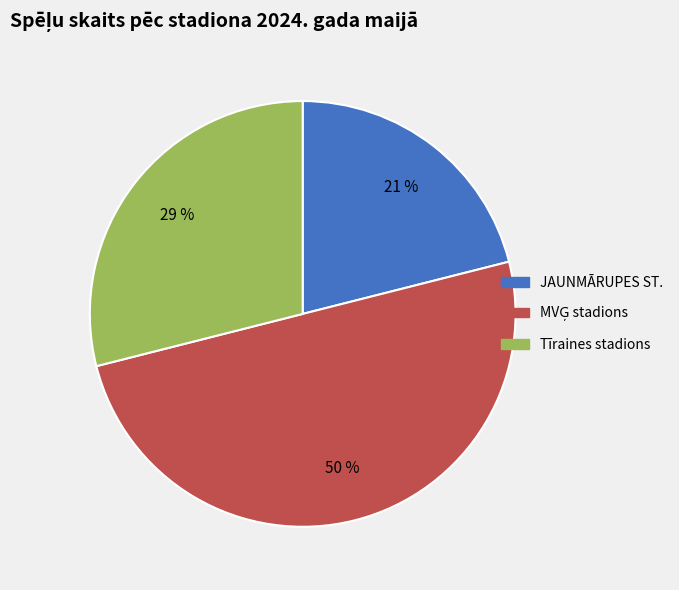

To the nearest percent, what is the difference between the largest and smallest slice percentages?

29%